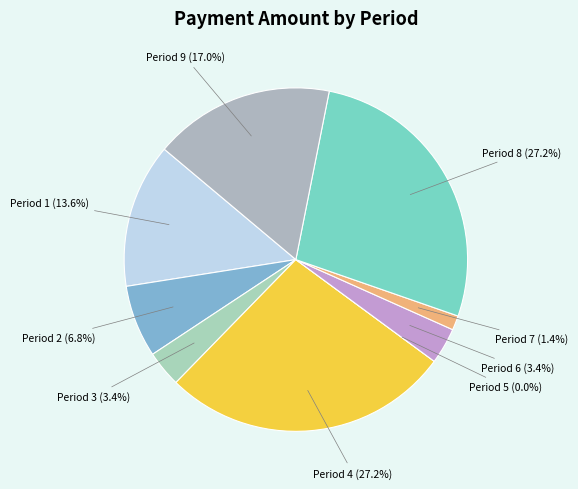

Which slice is the smallest?

Period 5